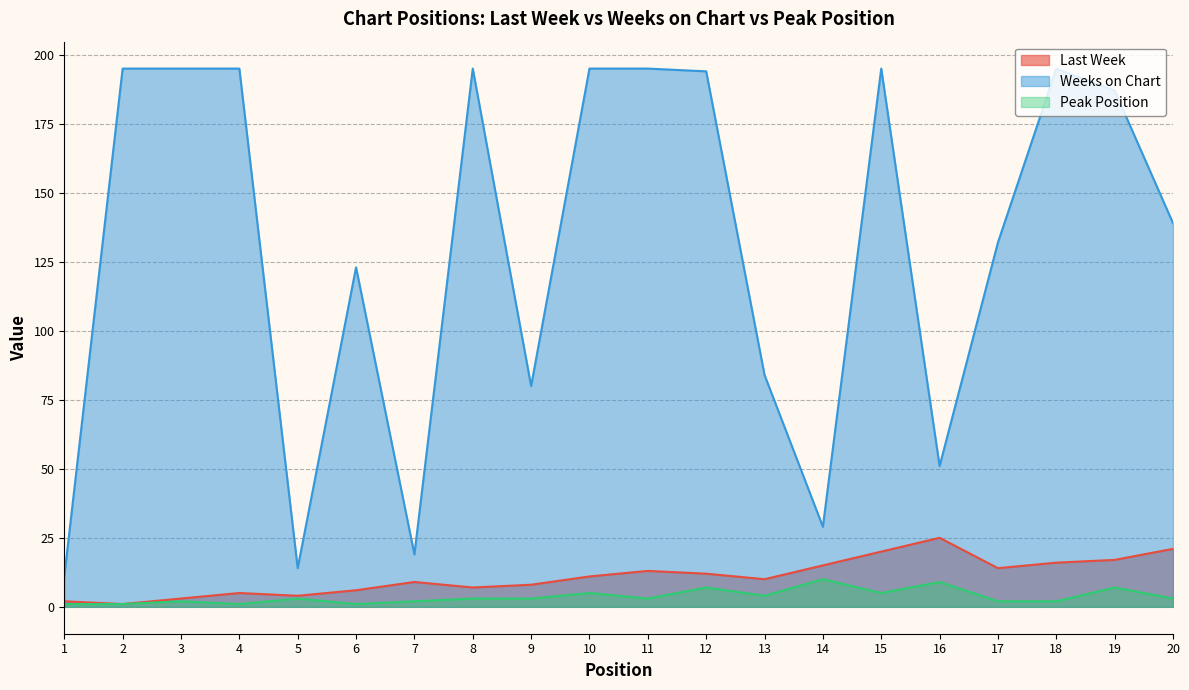

What is the smallest value displayed?

1